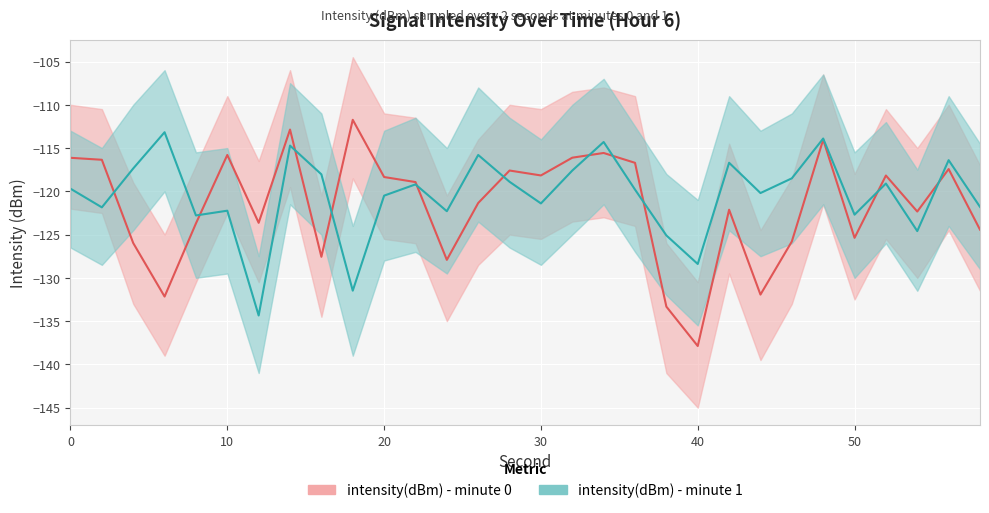

Which series has the largest range (max minus min)?

intensity(dBm) - minute 0